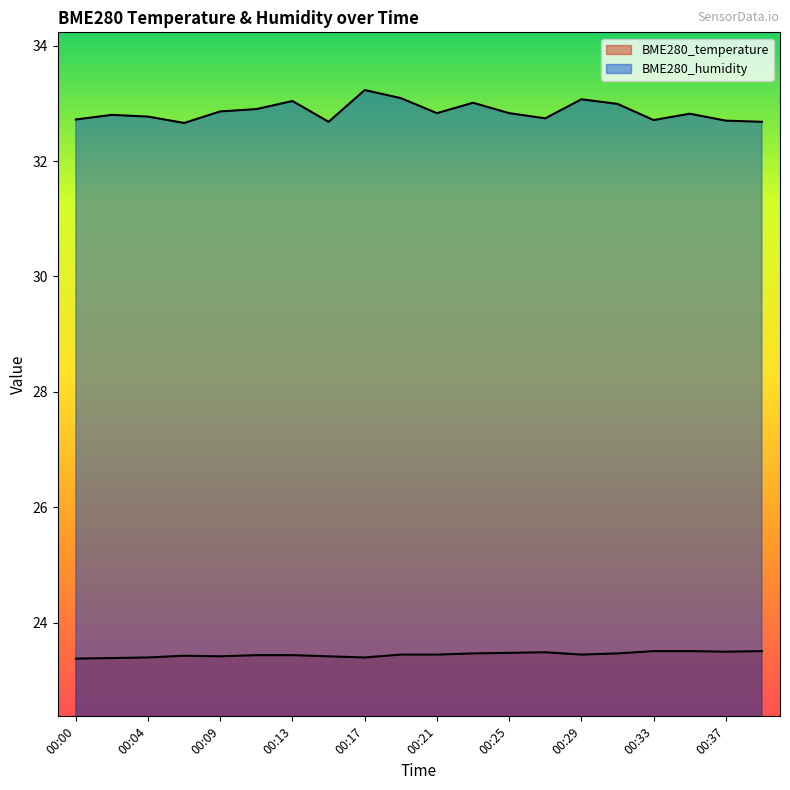

Which series has the largest total across all categories?

BME280_humidity